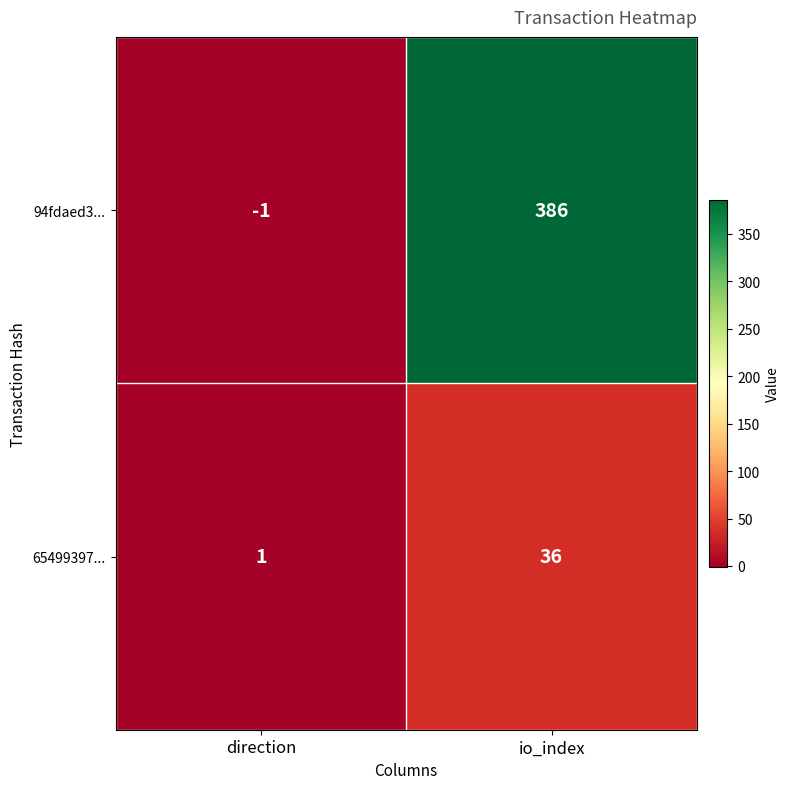

What is the sum of all 65499397... values?

37